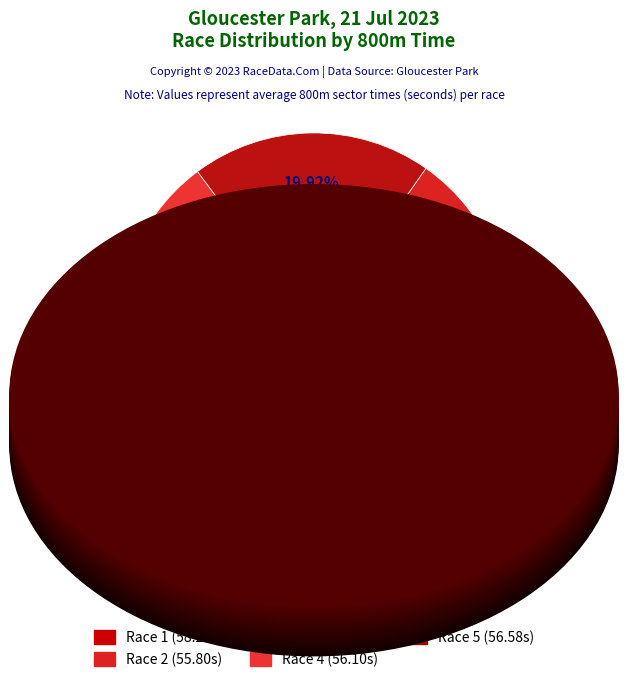

Which category has the biggest portion of the pie?

Race 1